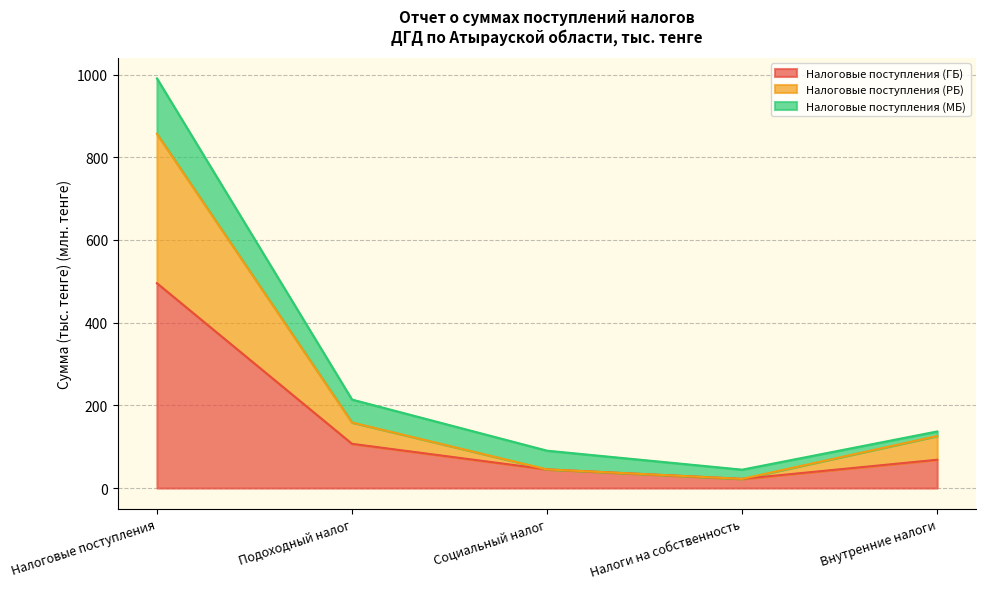

What is the difference between the maximum and second lowest values in the Налоговые поступления (ГБ) series?

450.2